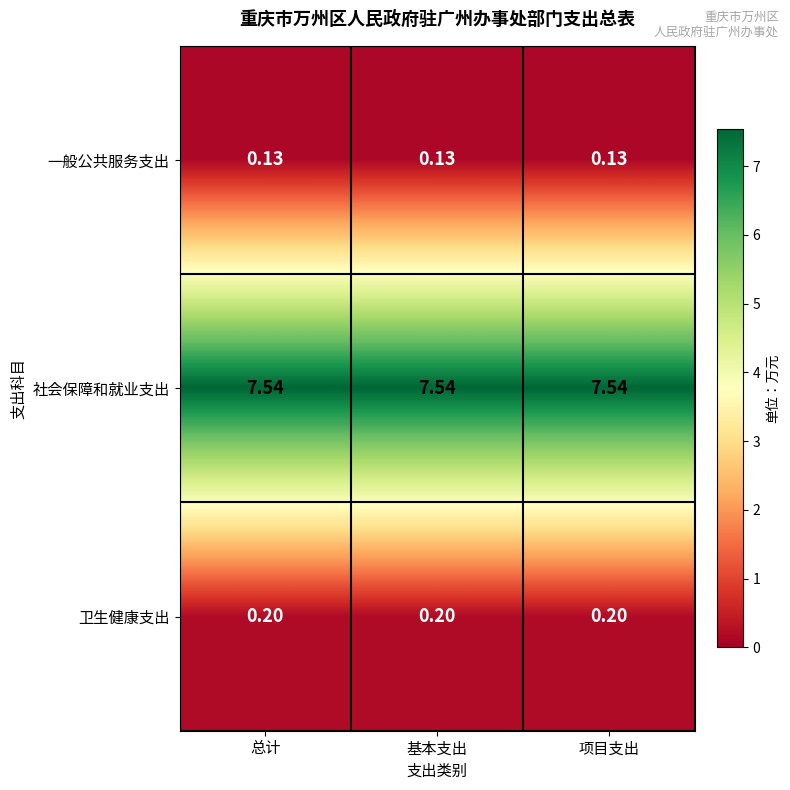

Is the value of 一般公共服务支出 at 基本支出 greater than the value of 社会保障和就业支出 at 总计?

No